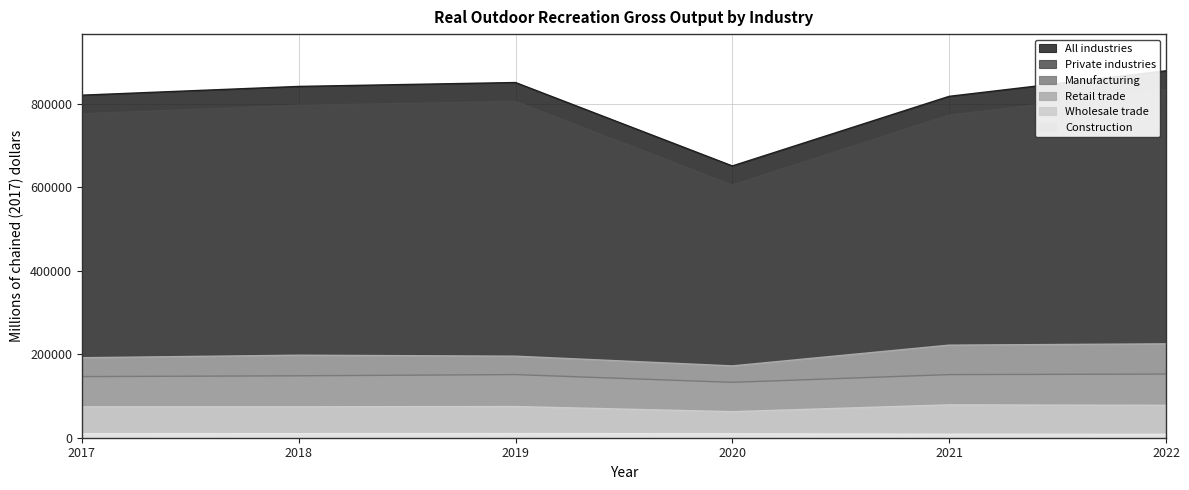

Is it true that Manufacturing equals 217211 at 2021?

False